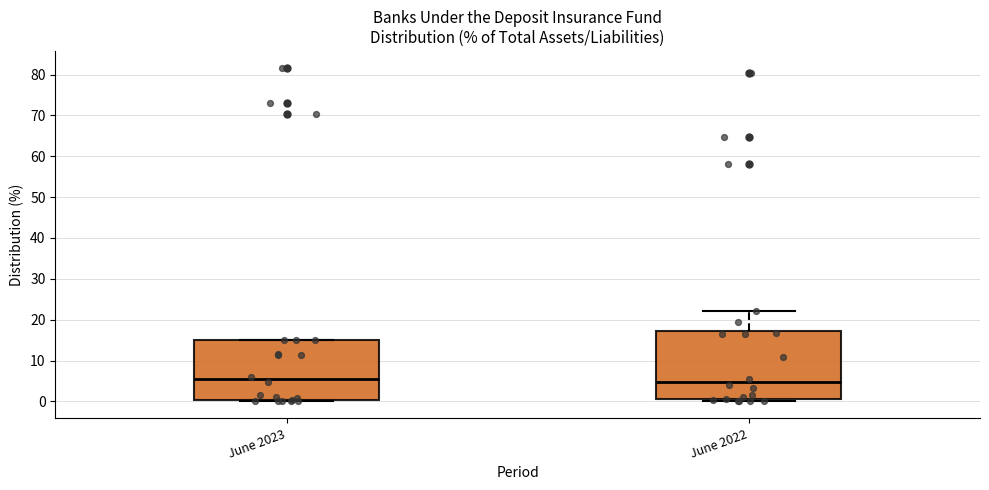

Reading left to right, read every box against the y-axis: the position of its median line, the range the box covers, and the ends of its whiskers. The values are not printed on the chart, so give them approximately, as read against the axis.

June 2023: median 5, box 0 to 15, whiskers 0 (just below the box's lower edge) to 15
June 2022: median 5, box 1 to 17, whiskers 0 to 22